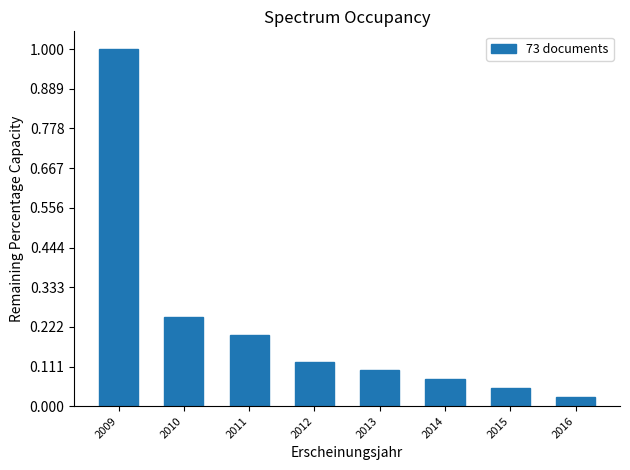

What is the approximate value at 2009?

1.0